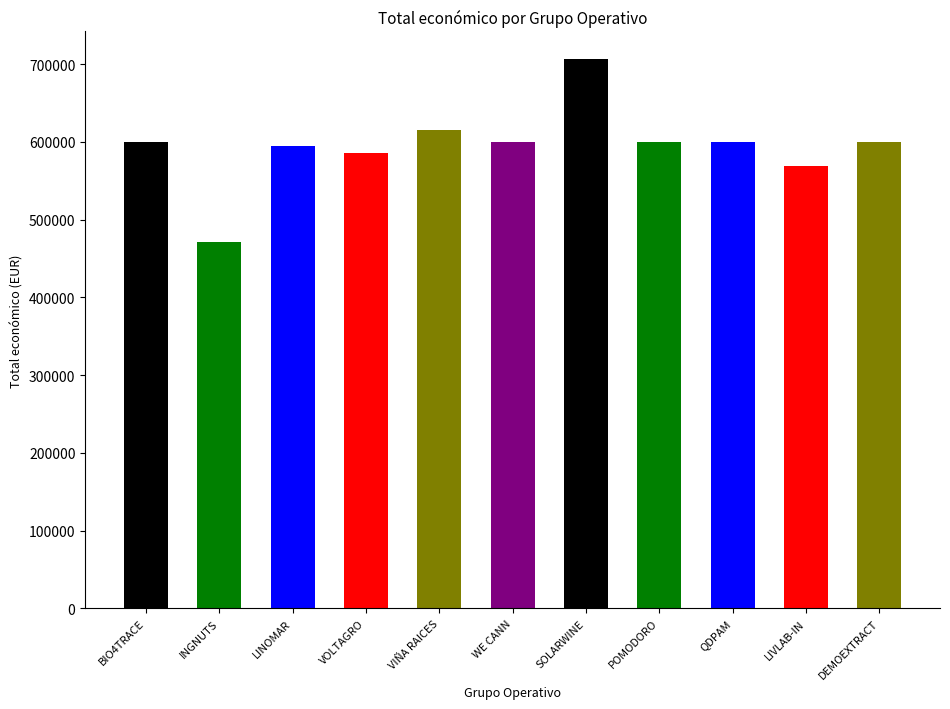

Reading left to right, list all the values displayed in this chart.

BIO4TRACE=599262	INGNUTS=470675	LINOMAR=595173	VOLTAGRO=585460	VIÑA RAICES=614907	WE CANN=599584	SOLARWINE=706697	POMODORO=599540	QDPAM=599986	LIVLAB-IN=569416	DEMOEXTRACT=600043